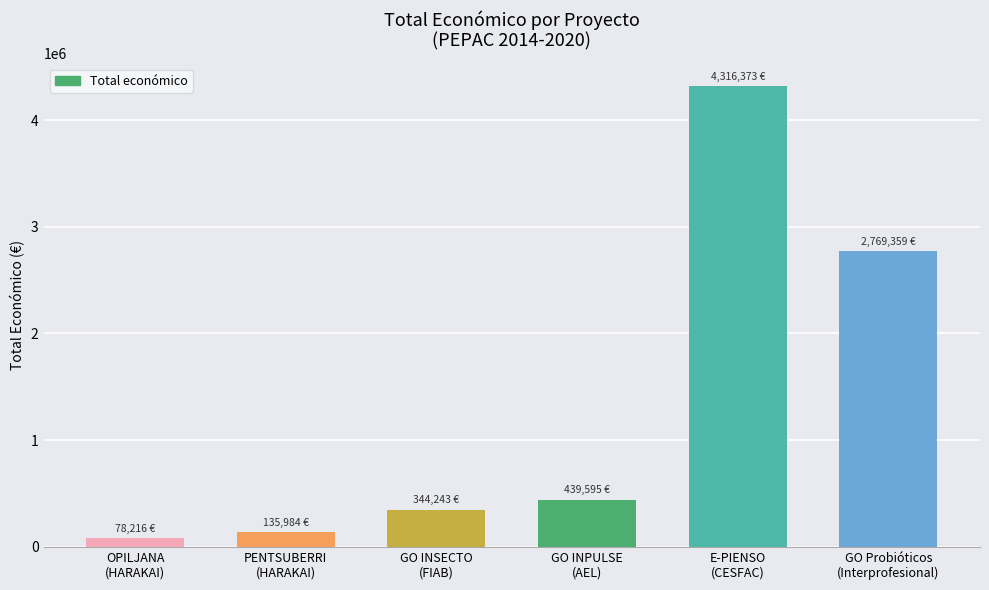

What is the change in value from PENTSUBERRI
(HARAKAI) to GO INPULSE
(AEL)?

+303610.2